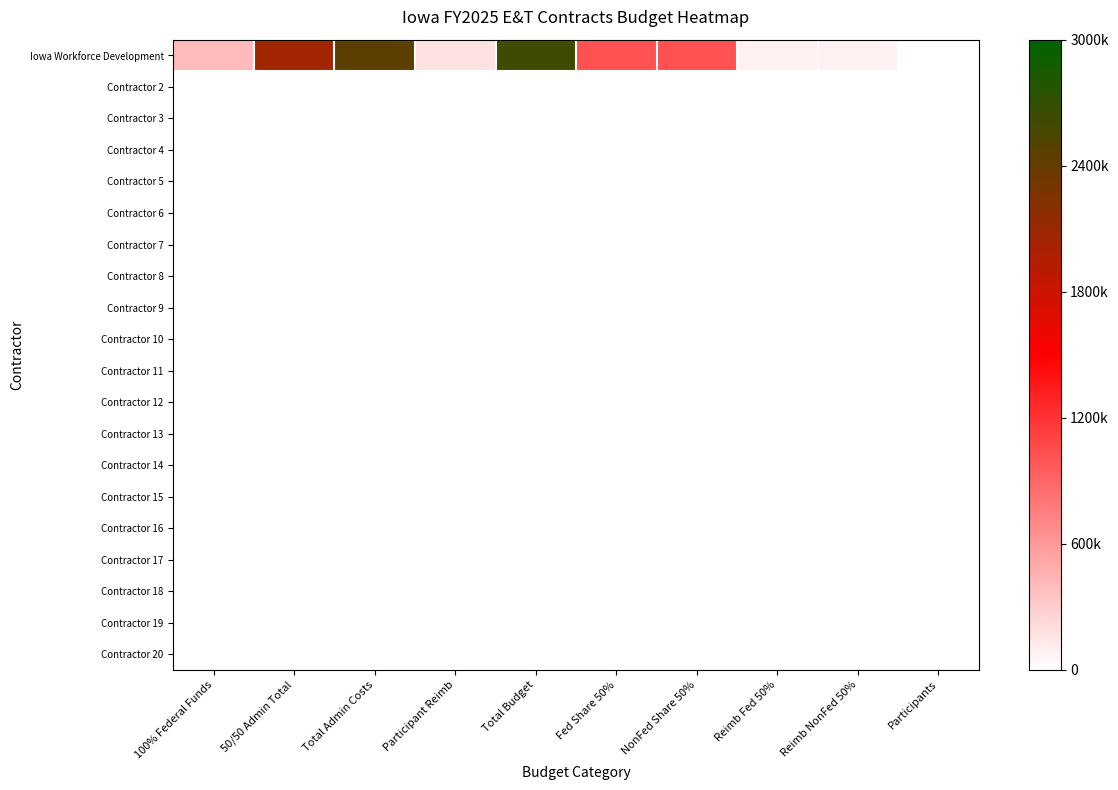

What is the difference between the highest and lowest values at Reimb Fed 50%?

89555.0